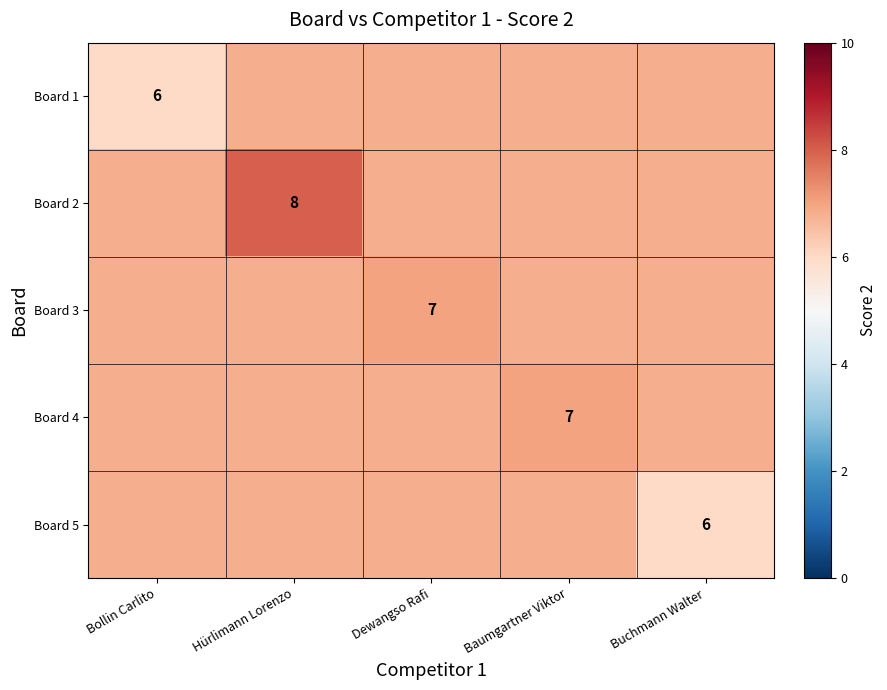

How many data points in Board 5 are above 6?

4